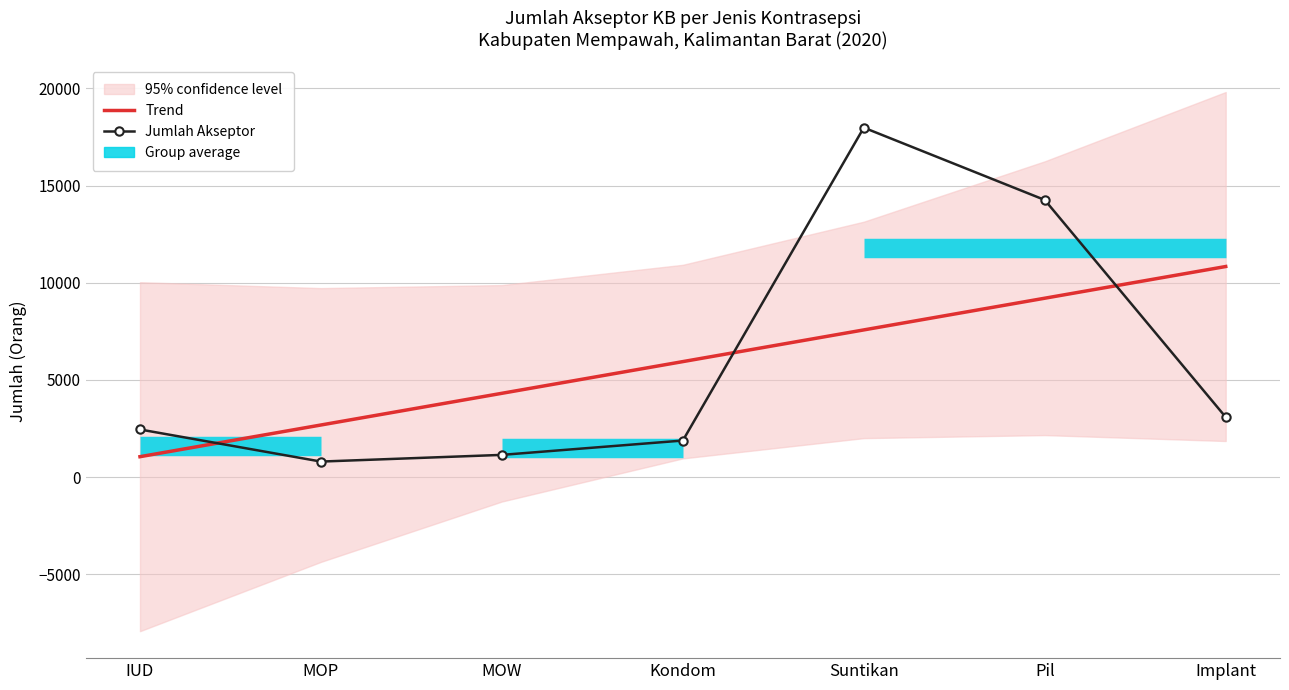

How many values in the Jumlah Akseptor series exceed 2453?

3